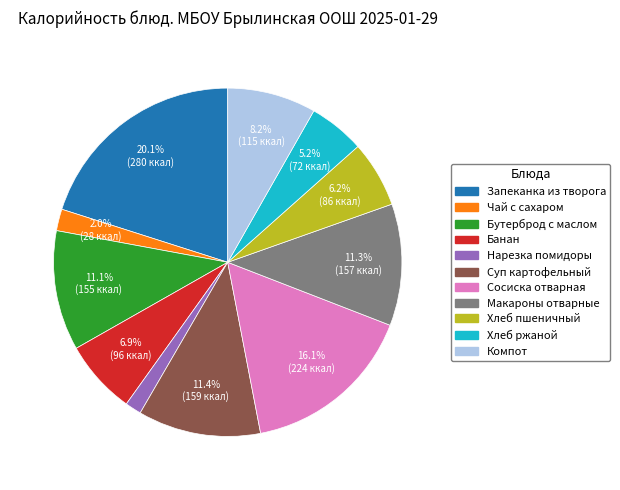

Does Бутерброд с маслом account for over 50% of the chart?

No